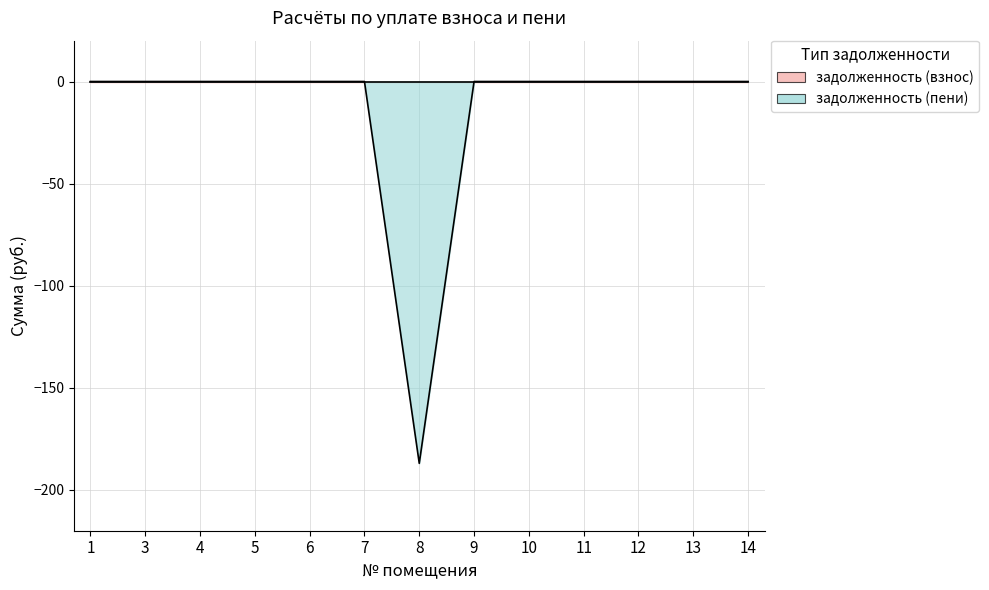

Reading left to right, extract all data points from this chart.

0	0	0	0	0	0	-187	0	0	0	0	0	0